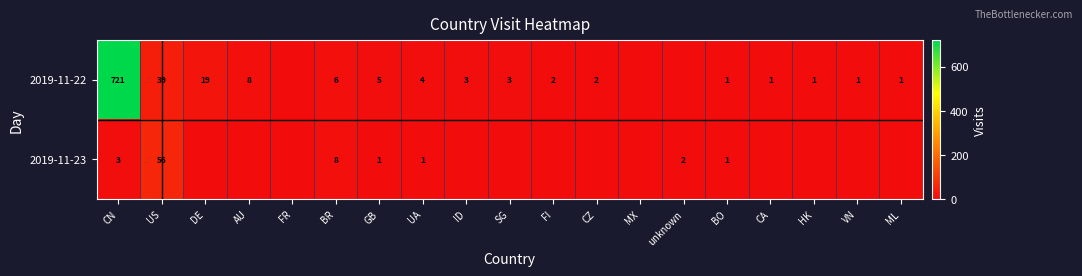

What is the sum of the 2019-11-22 values at BR and CA?

7